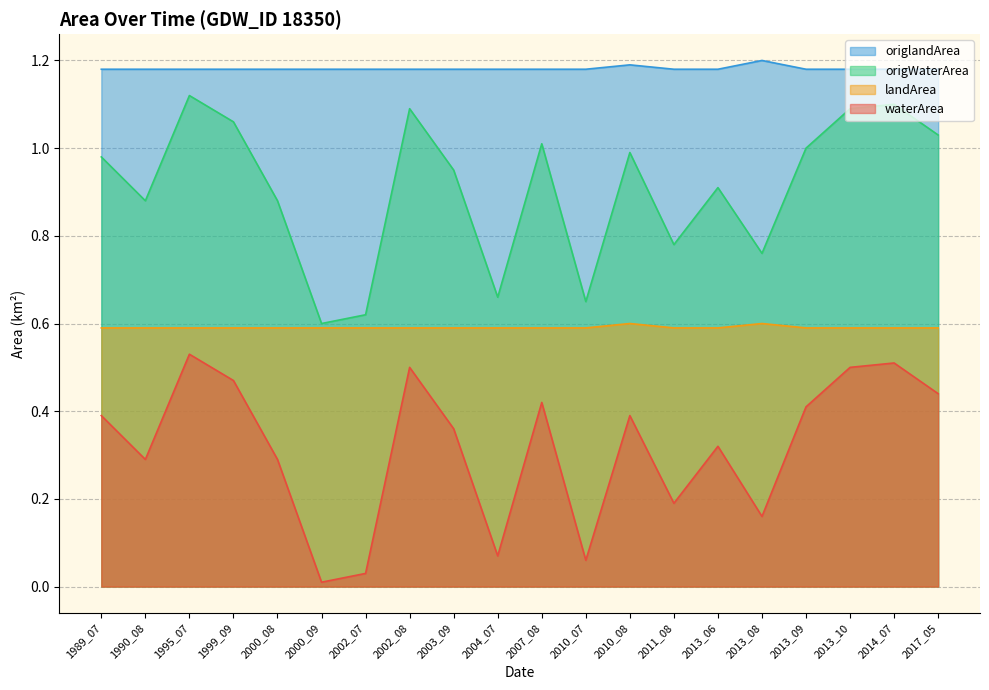

What is the spread (max minus min) of values at 1995_07?

0.6